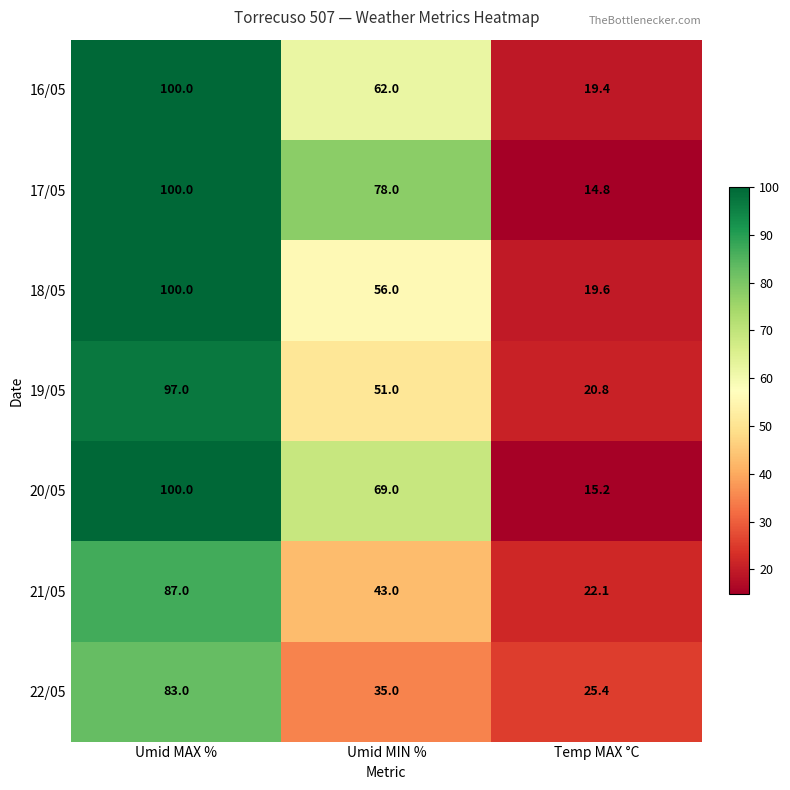

What is the average value of the 20/05 series?

61.4